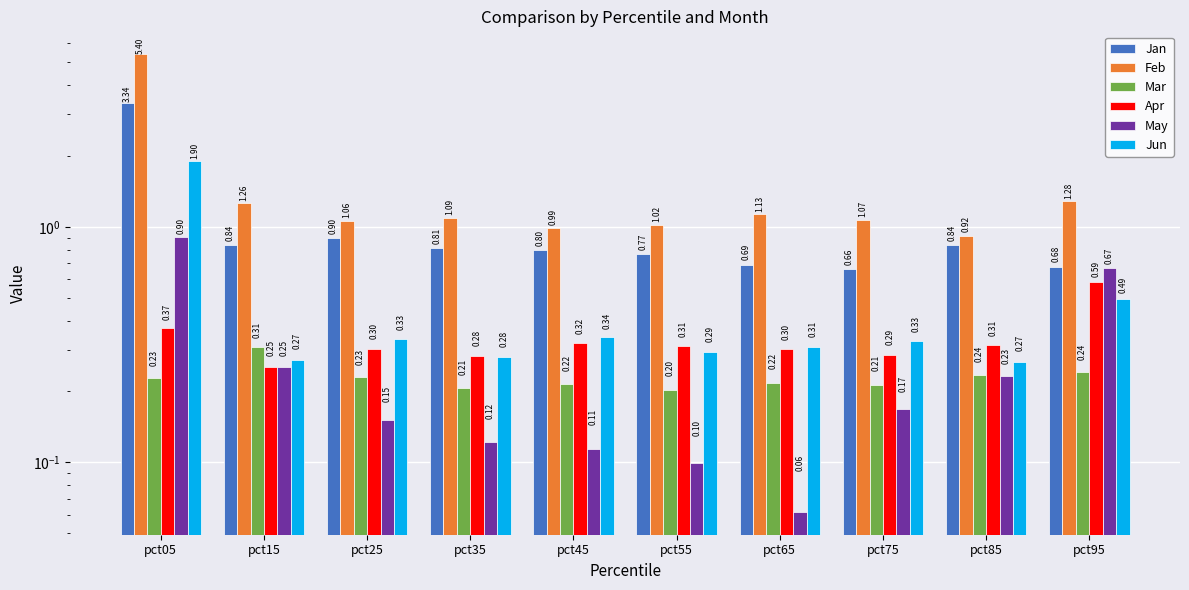

How many groups of bars are there?

10